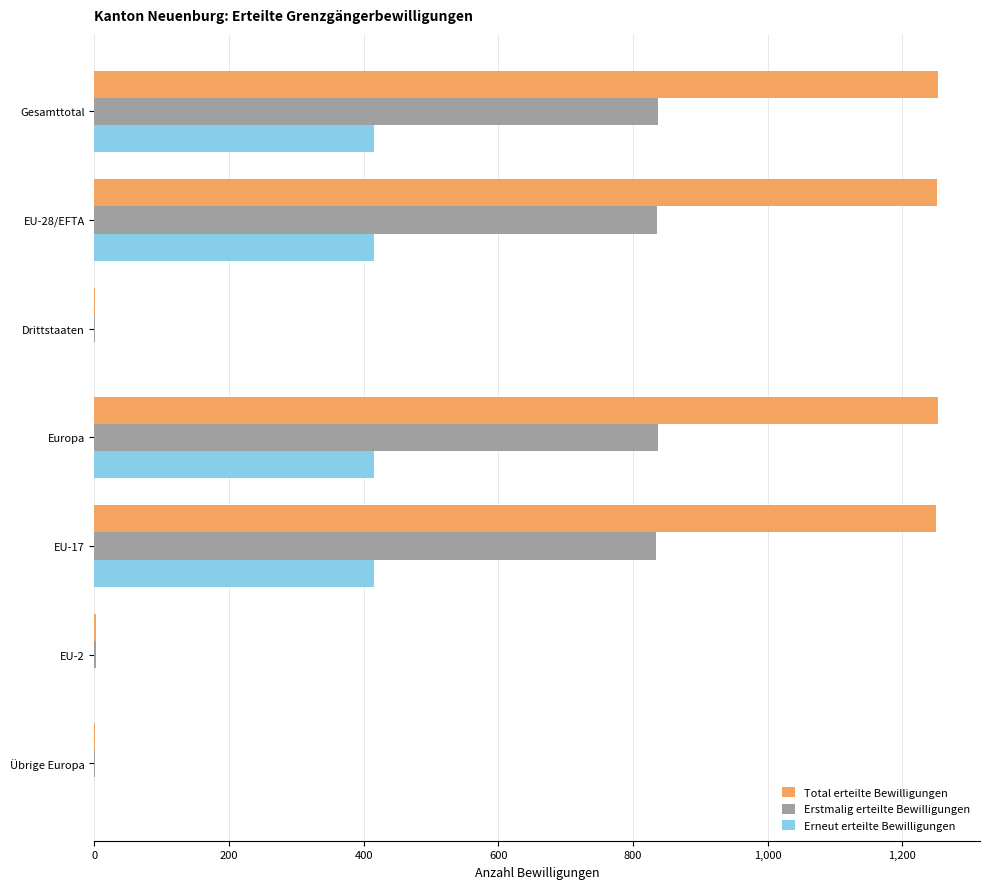

Which series has the largest total across all categories?

Total erteilte Bewilligungen